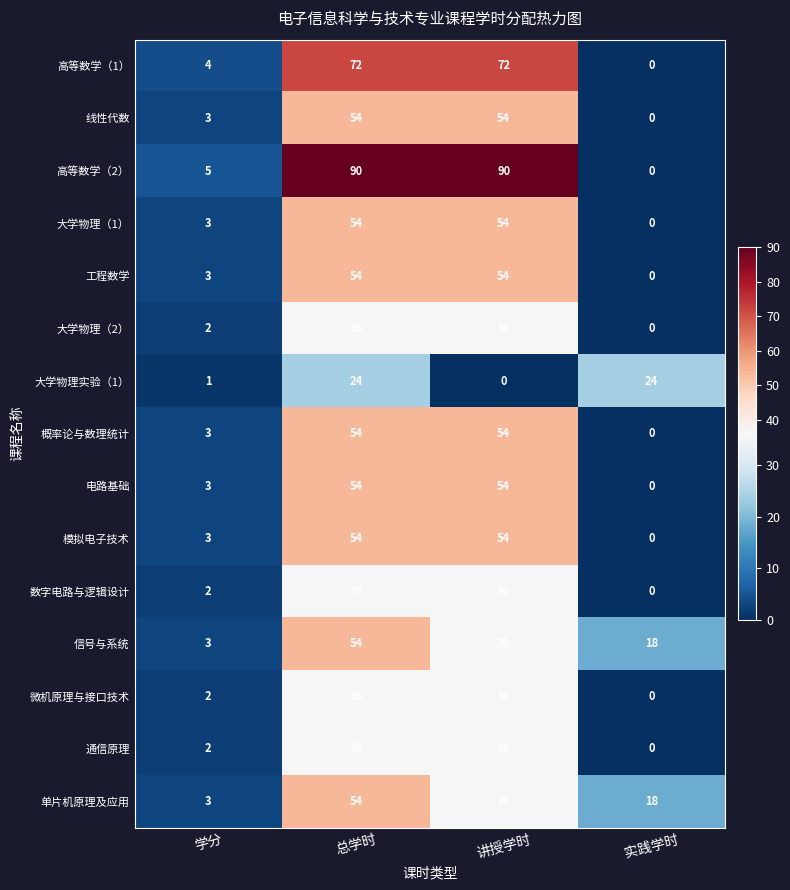

At which label does 单片机原理及应用 reach its peak?

总学时